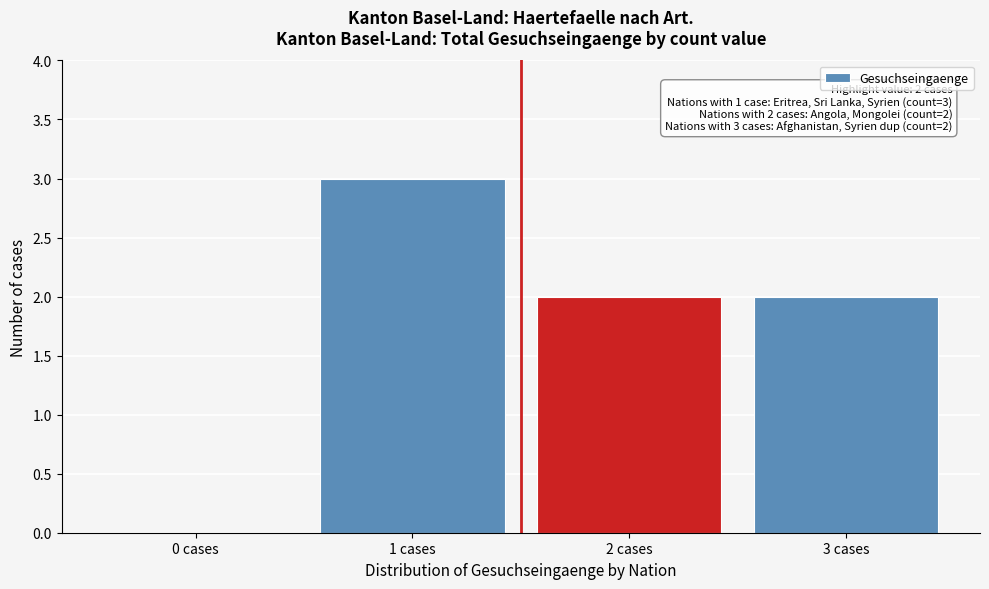

Reading left to right, what are all the values shown in this chart?

0 cases=0	1 cases=3	2 cases=2	3 cases=2